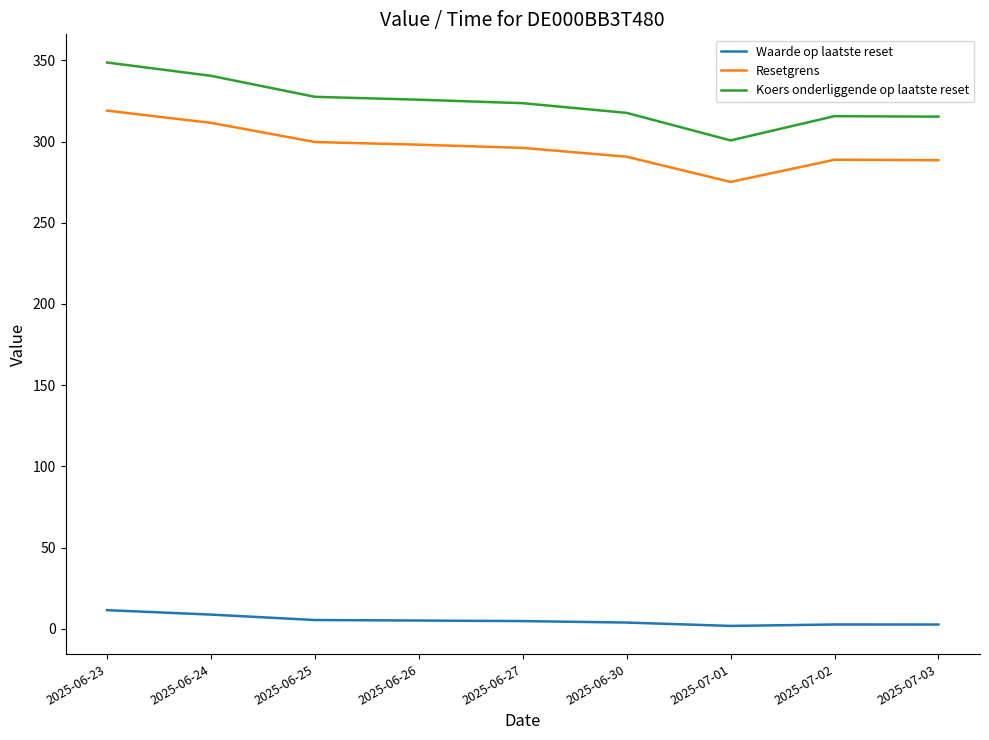

Count the number of categories in the chart.

9